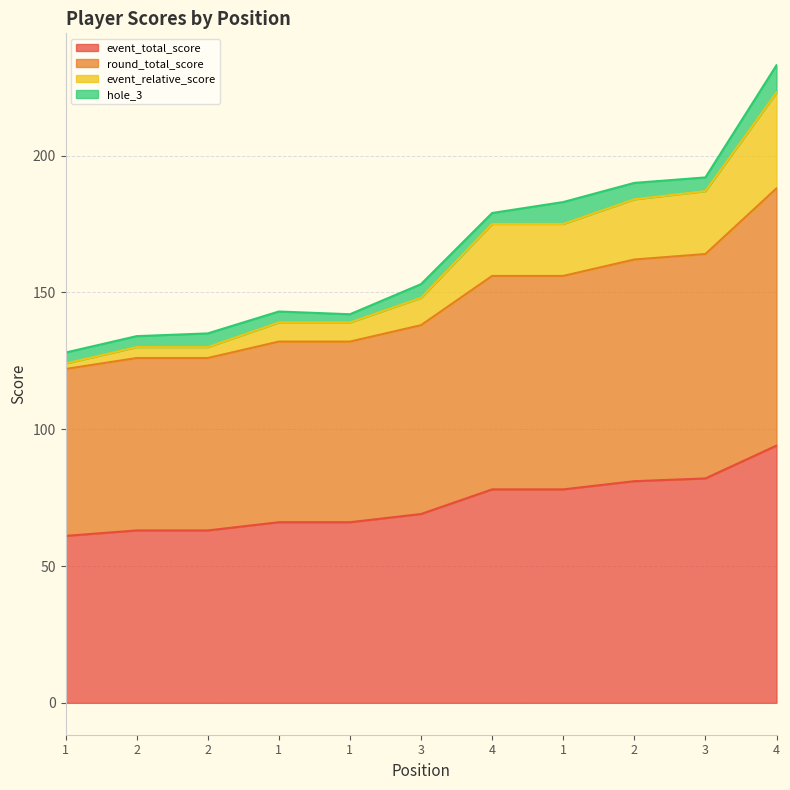

True or false: event_total_score and event_relative_score intersect in this chart.

False